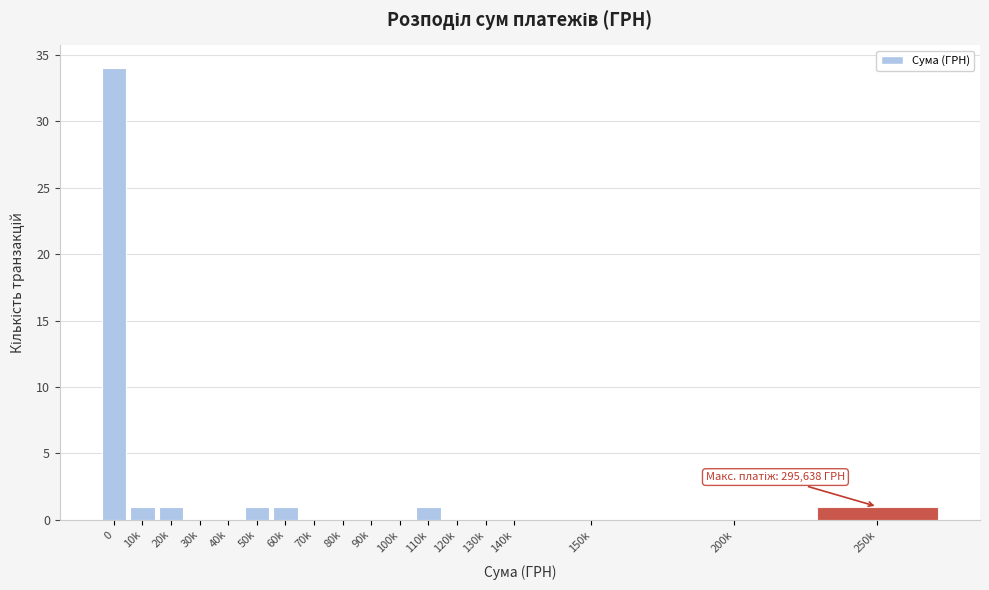

Reading right to left, list all the values displayed in this chart.

250k=1	200k=0	150k=0	140k=0	130k=0	120k=0	110k=1	100k=0	90k=0	80k=0	70k=0	60k=1	50k=1	40k=0	30k=0	20k=1	10k=1	0=34